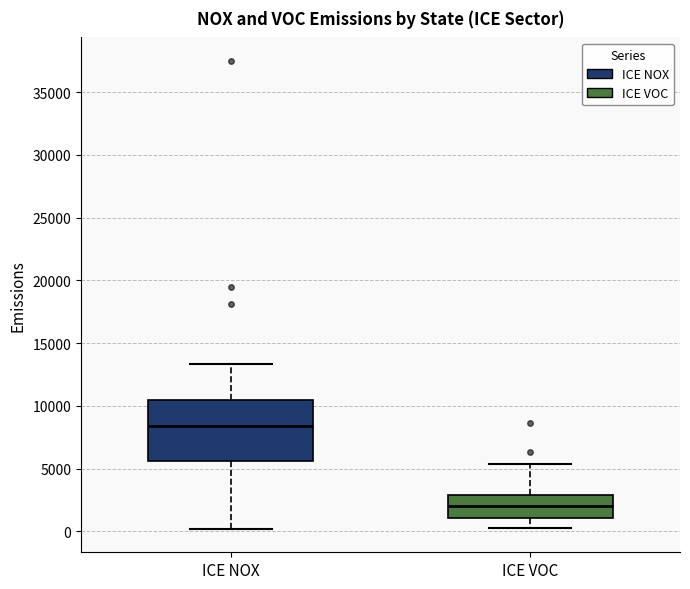

Which box's median line is the highest?

ICE NOX